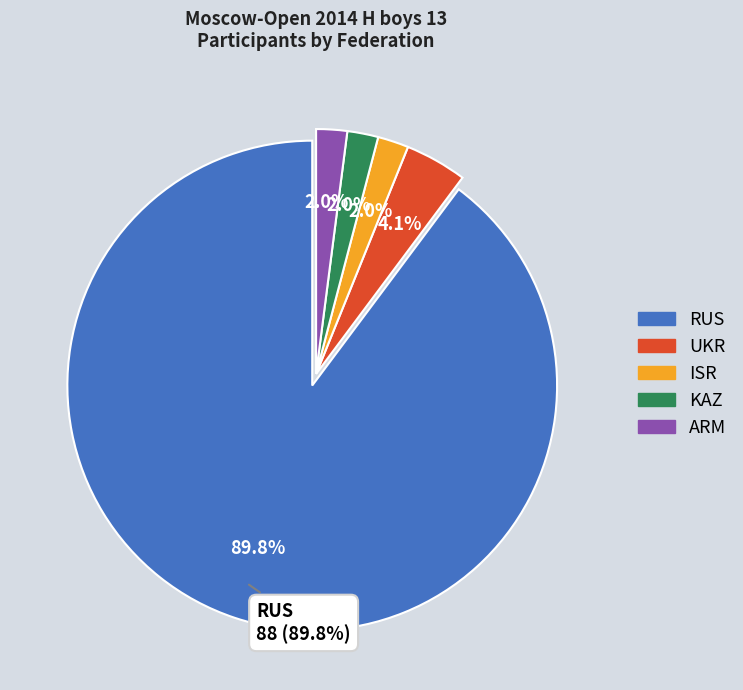

True or false: ISR accounts for 14% of the total.

False